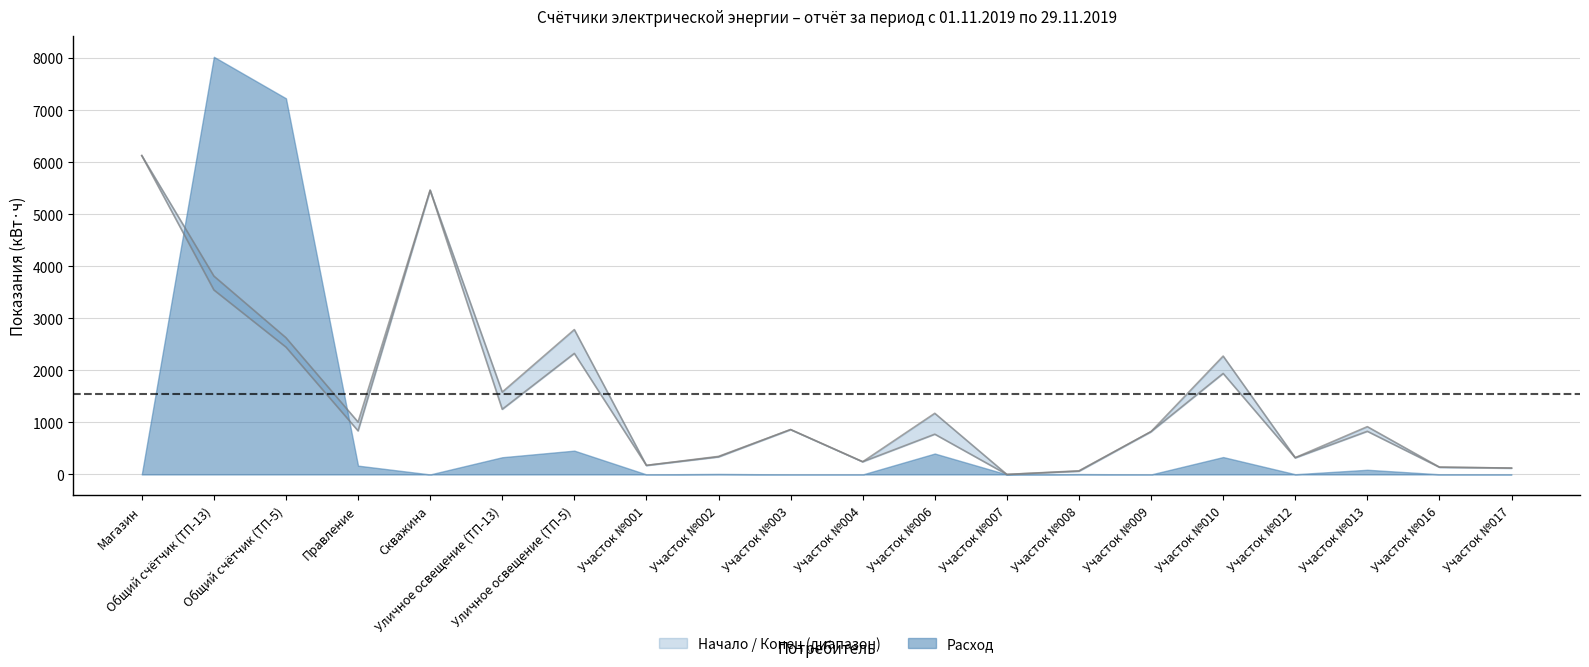

How many values in the Начало series are below 828?

10